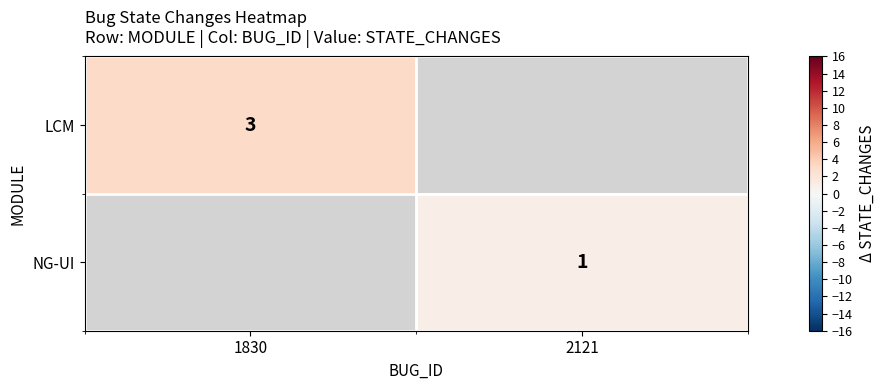

The value of LCM at 1830 is 1. True or false?

False